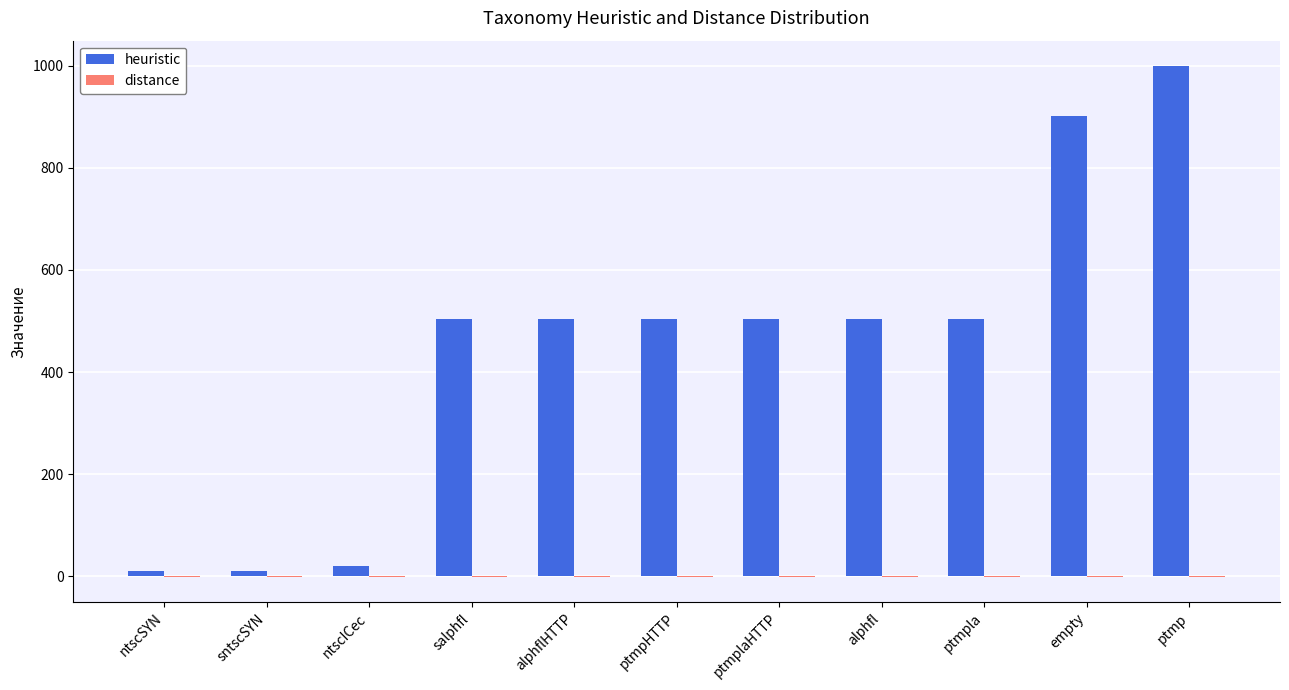

The value of heuristic at alphflHTTP is 503.0. True or false?

True